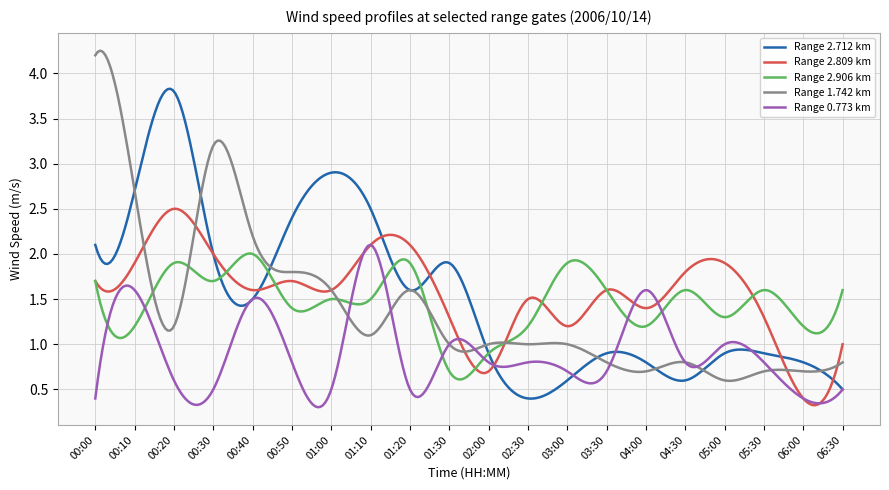

Which series has the widest spread of values?

Range 1.742 km